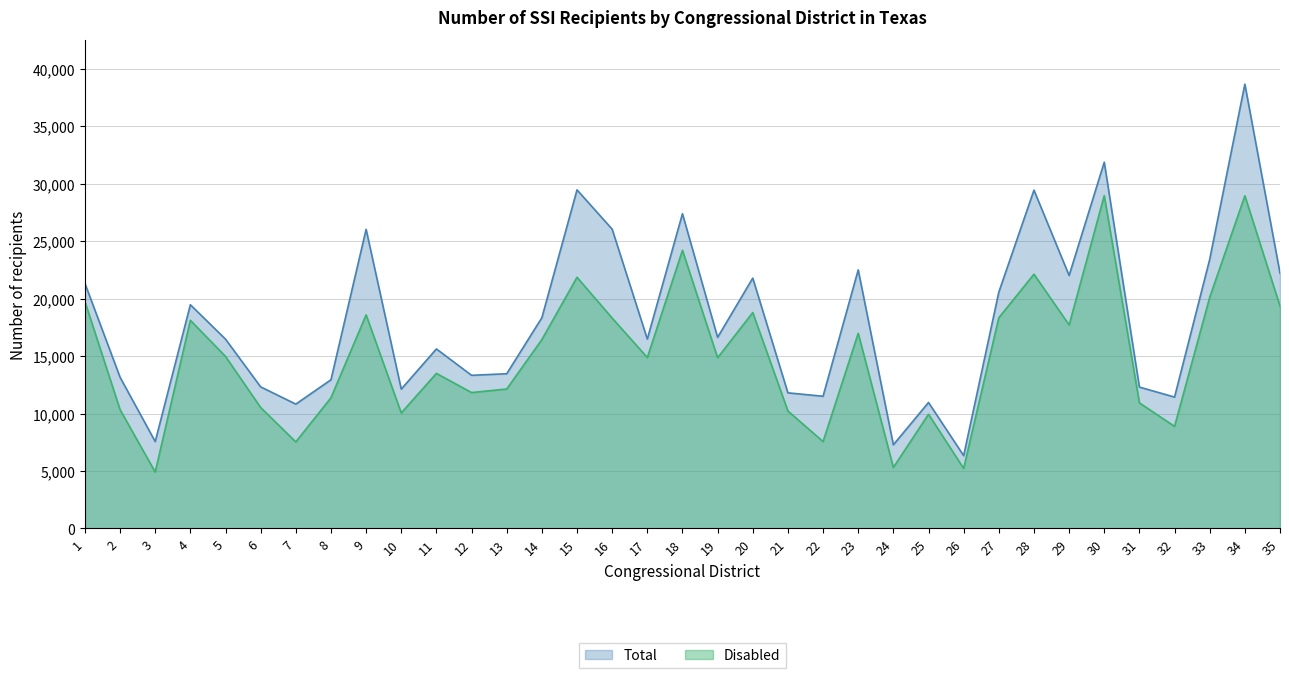

Rank the categories by Total value from highest to lowest.

34, 30, 15, 28, 18, 16, 9, 33, 23, 35, 29, 20, 1, 27, 4, 14, 19, 17, 5, 11, 13, 12, 2, 8, 6, 31, 10, 21, 22, 32, 25, 7, 3, 24, 26